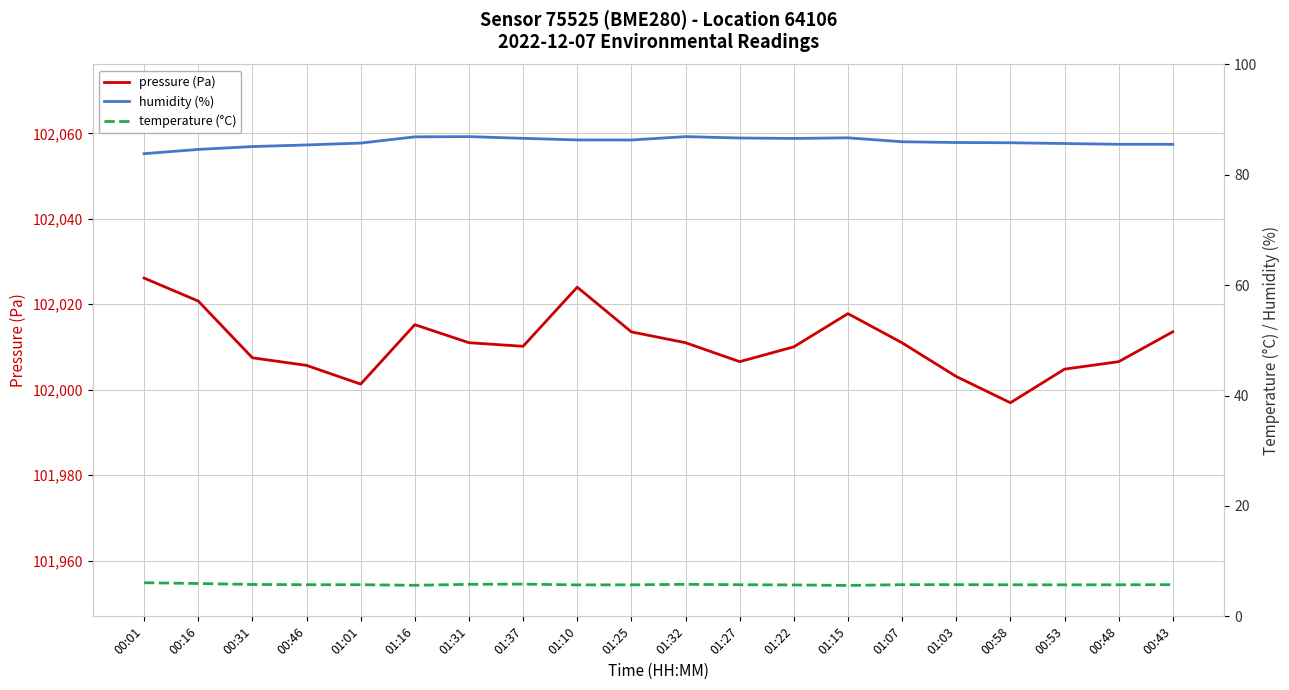

List the series in order of their peak value, lowest first.

temperature (°C), humidity (%), pressure (Pa)